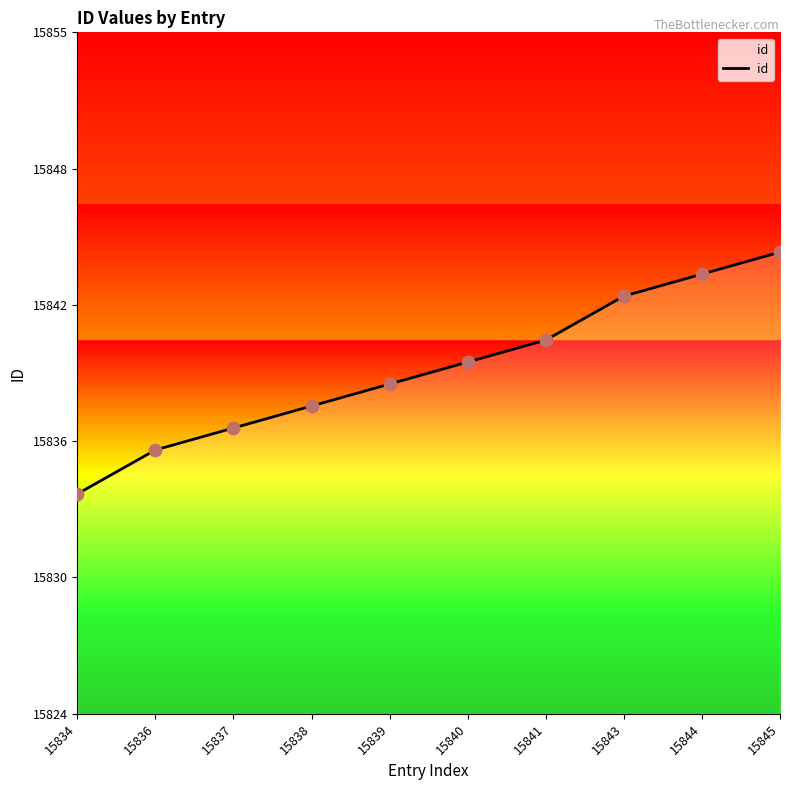

Which has a higher value, 15841 or 15836?

15841